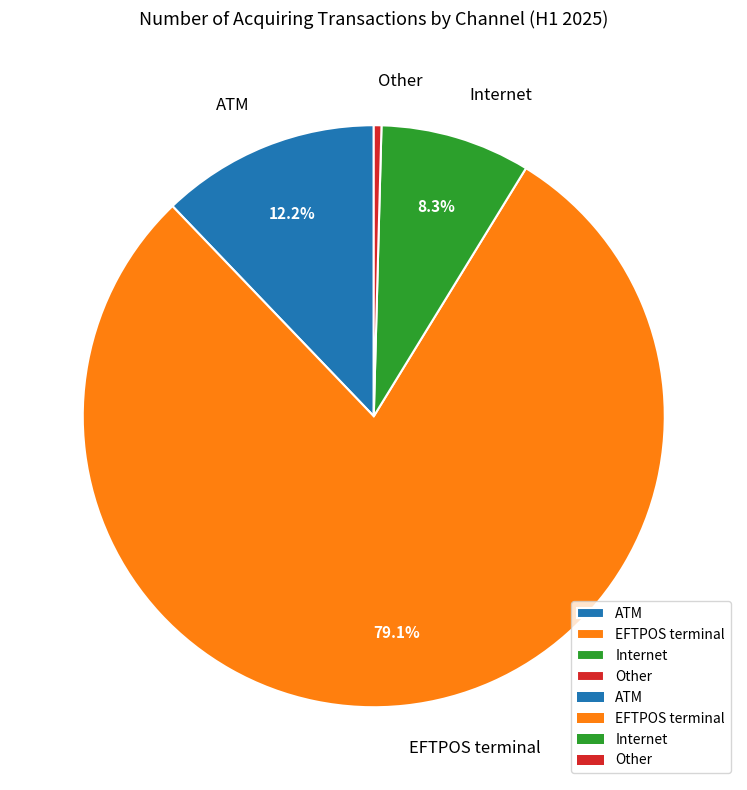

Which category has the biggest portion of the pie?

EFTPOS terminal